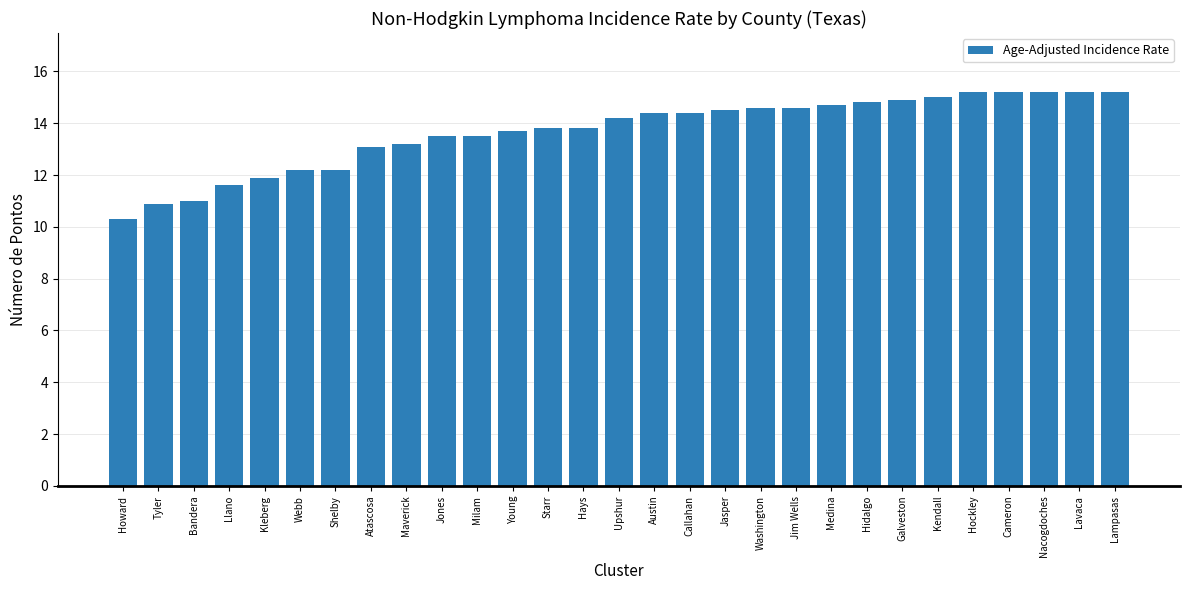

Where does the data first go above 14?

Upshur